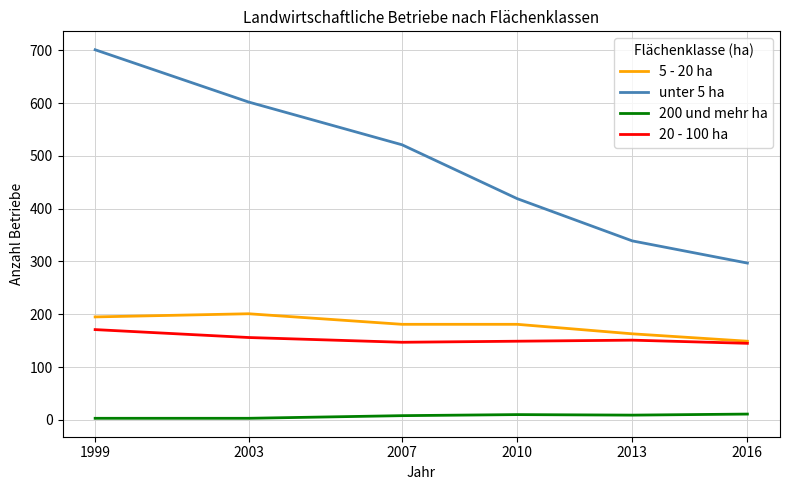

Does the chart display data point markers on the line(s)?

No